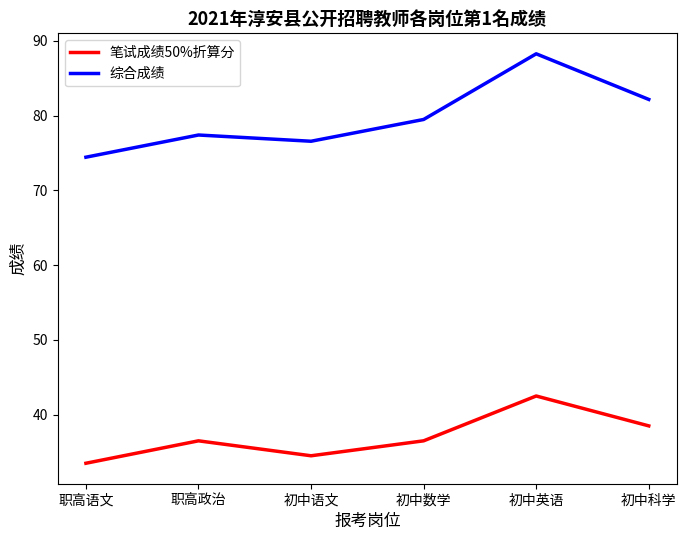

What position from the left is 初中语文?

3